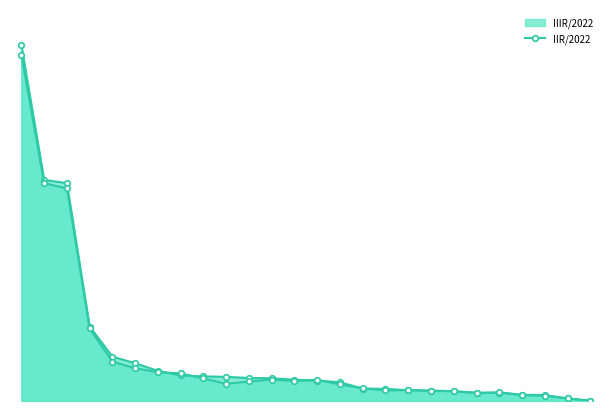

List the labels in order of IIR/2022 value, largest first.

ABB ASC, Kapital Bank, PAŞA Bank, Xalq Bank, Bank Respublika, Unibank, AccessBank, Rabitəbank, TuranBank, Yelo Bank, Sənaye Bankı, Muğanbank, Premium Bank, Azər Türk Bank, Bank of Baku, Ziraat Bank, Yapı Kredi, Expressbank, Bank BTB, Naxçıvanbank, Günay Bank, AFB Bank, Bank VTB, Bank Avrasiya, Bank Melli, NBP Bakı